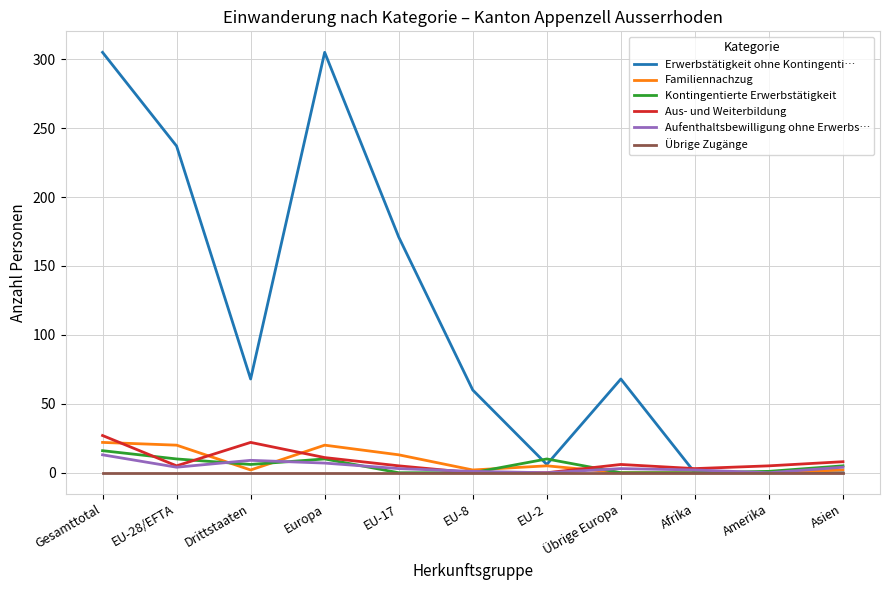

What position from the right is Drittstaaten?

9